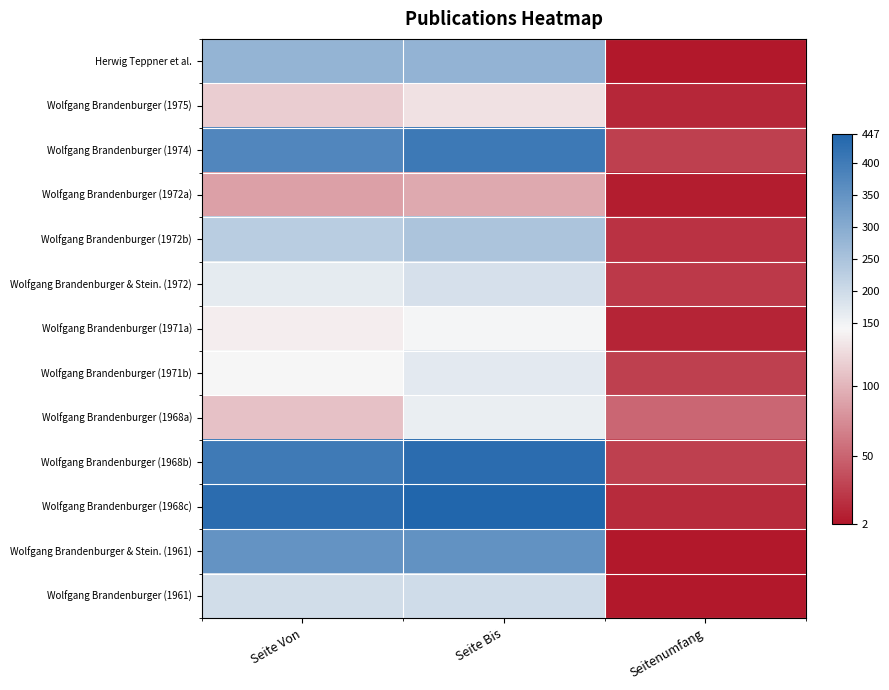

At which category is the sum across all series the highest?

Seite Bis